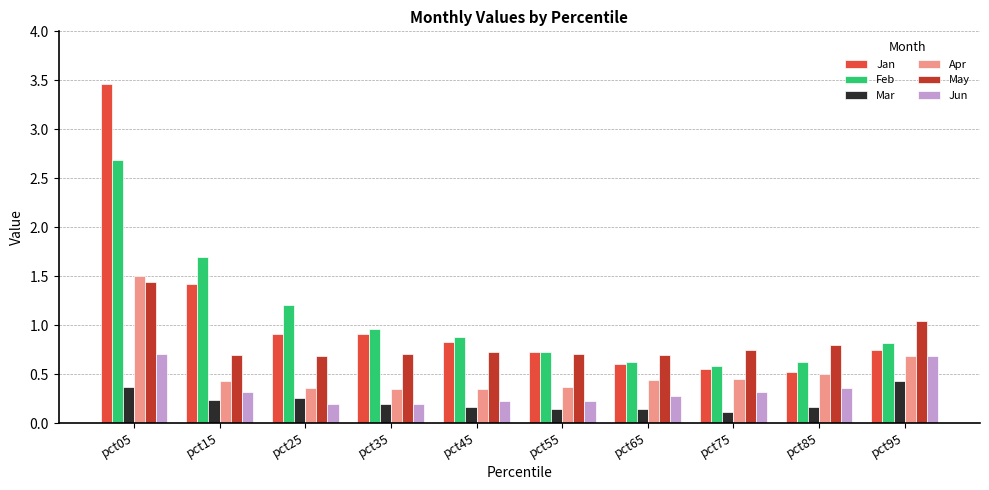

What is the difference between the second highest and second lowest values in the Feb series?

1.1